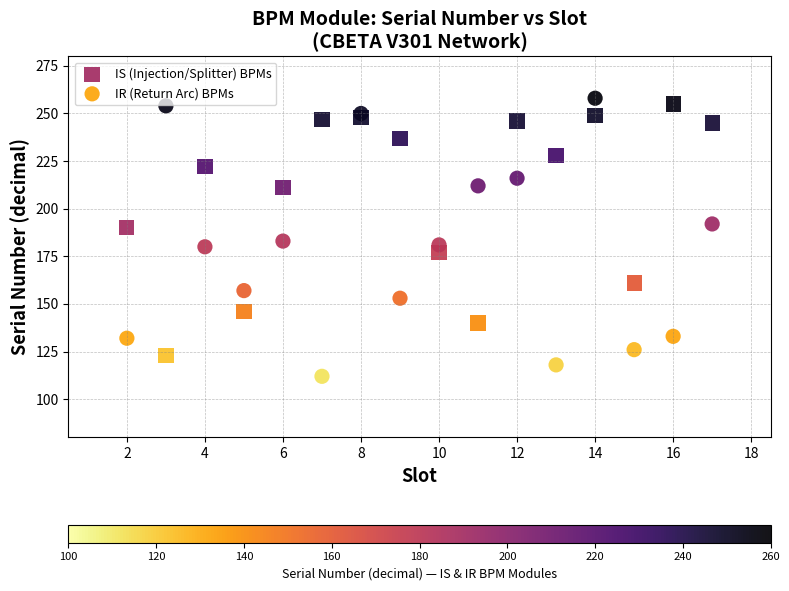

Which series has the largest Y range (max minus min)?

IR (Return Arc) BPMs